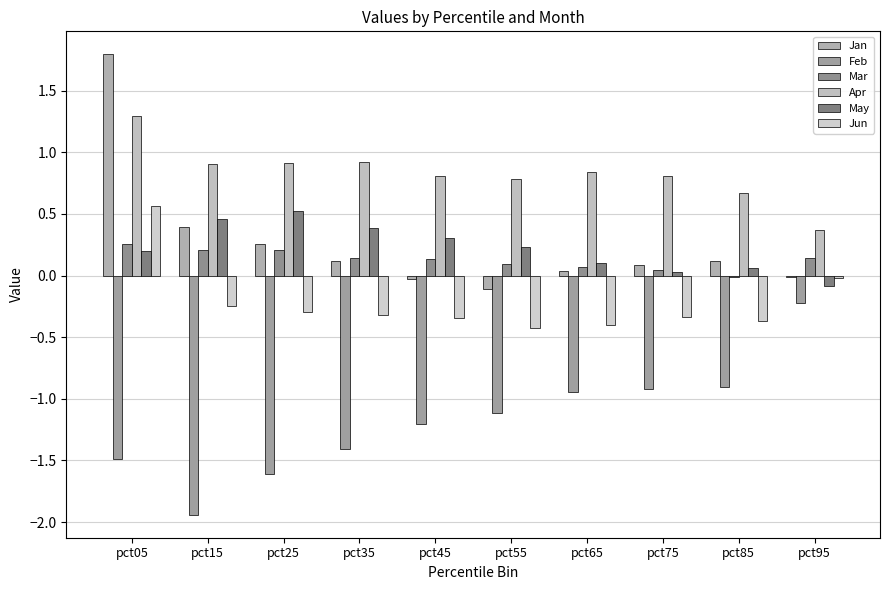

How many categories are shown in the chart?

10